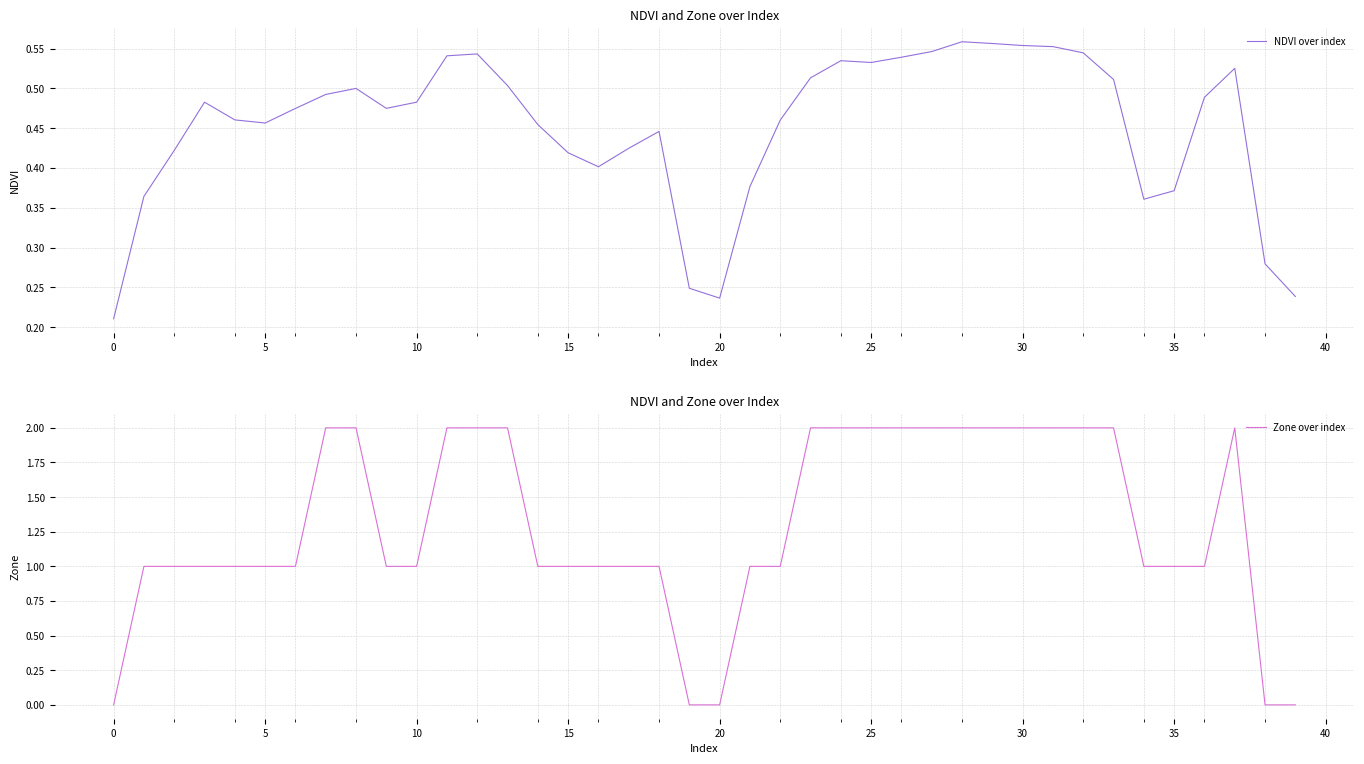

What is the sum of the NDVI over index values at 30 and 22?

1.0